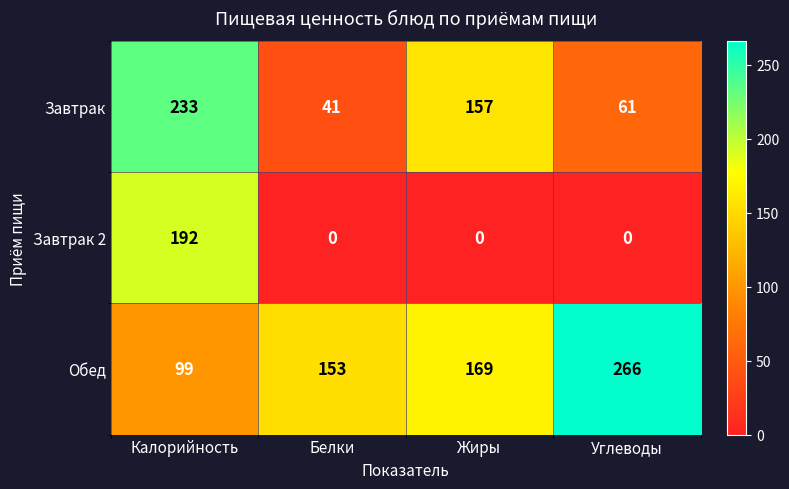

What is the lowest value of the Завтрак series?

41